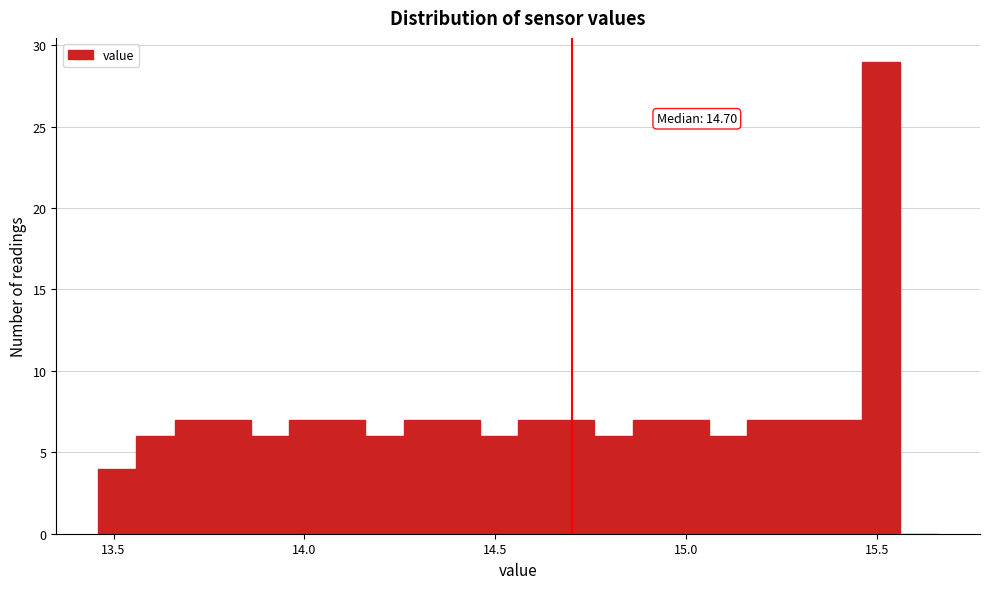

Read against the x-axis, roughly where is the centre of the tallest bar?

15.50